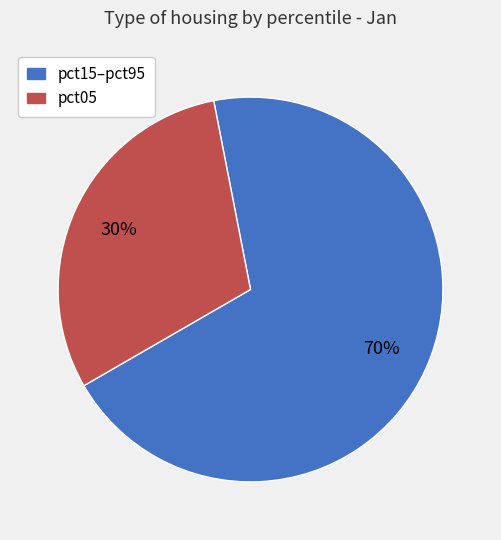

How many segments does this pie chart have?

2